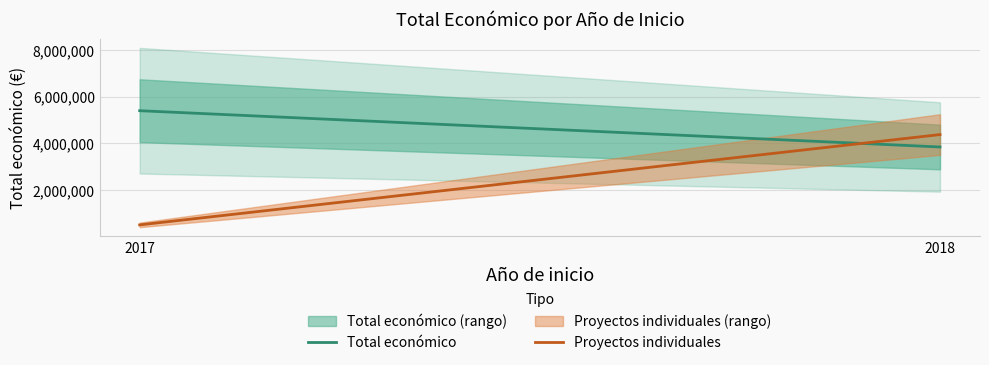

Reading left to right, what are all the values shown in this chart?

Total económico: 5390598	3834595
Proyectos individuales: 492343	4366425